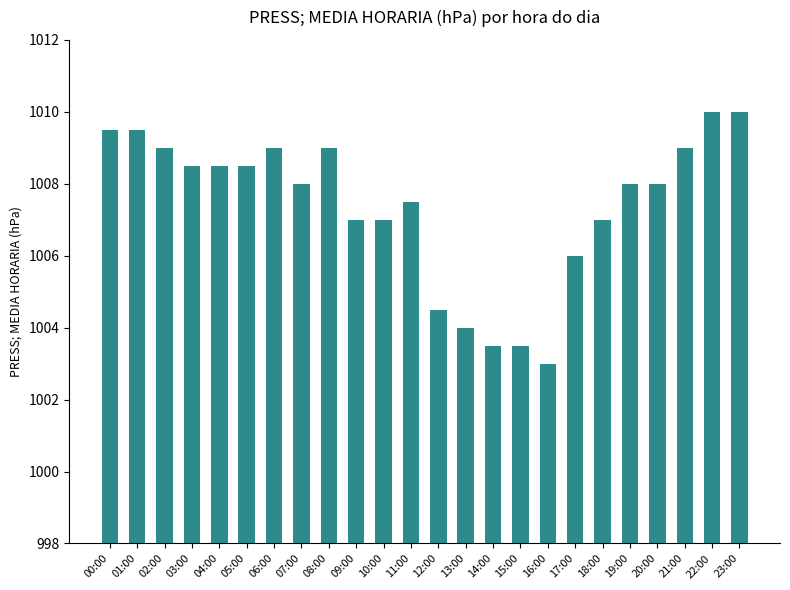

What is the label of the 7th bar from the left?

06:00